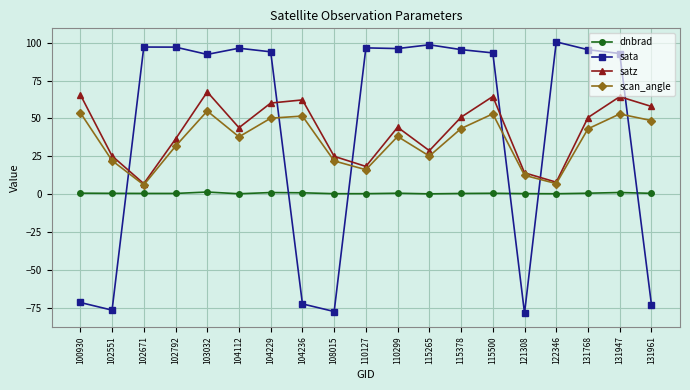

Where is the first local minimum for satz?

102671